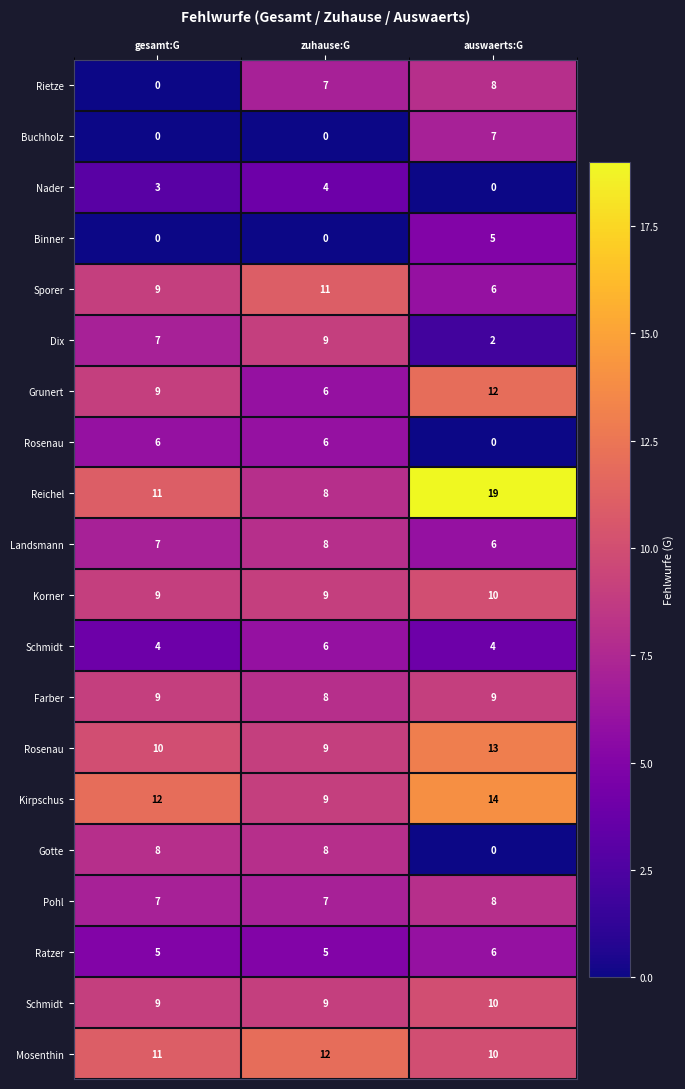

Which category has the highest value across all series?

auswaerts:G